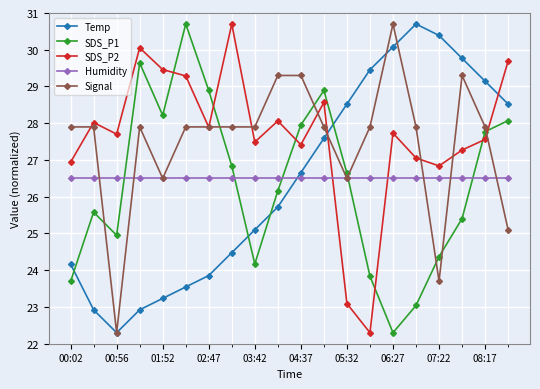

True or false: Signal has more than 0 points higher than both neighbors.

True